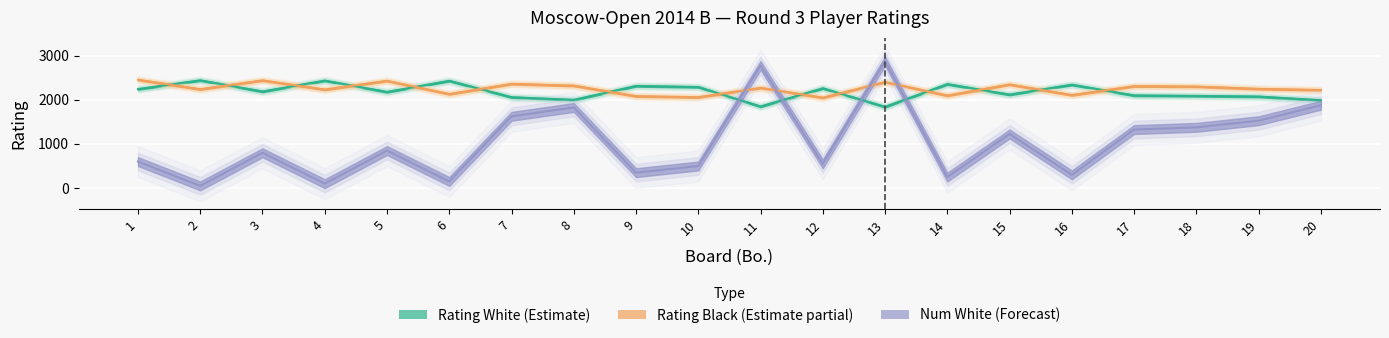

What are all the series names shown in the legend?

Rating_White, Rating_Black, Num_White